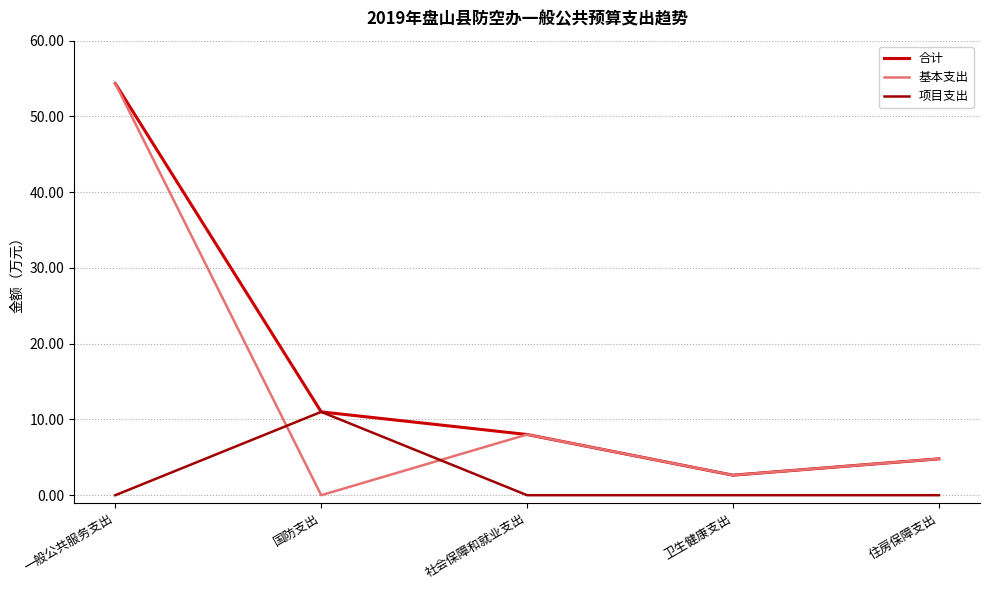

How many distinct data groups are displayed?

3